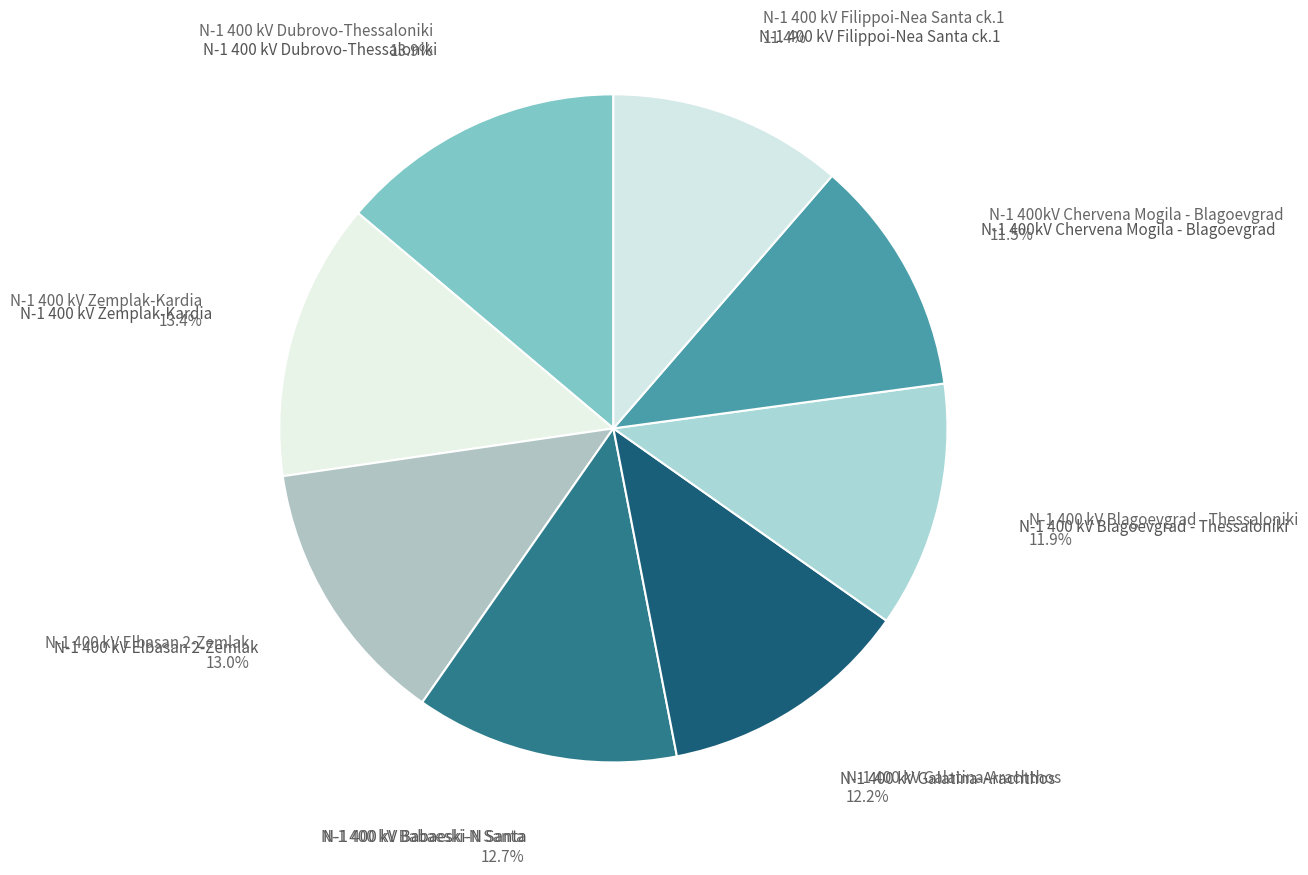

Which has a higher value, N-1 400 kV Elbasan 2-Zemlak or N-1 400 kV Blagoevgrad - Thessaloniki?

N-1 400 kV Elbasan 2-Zemlak